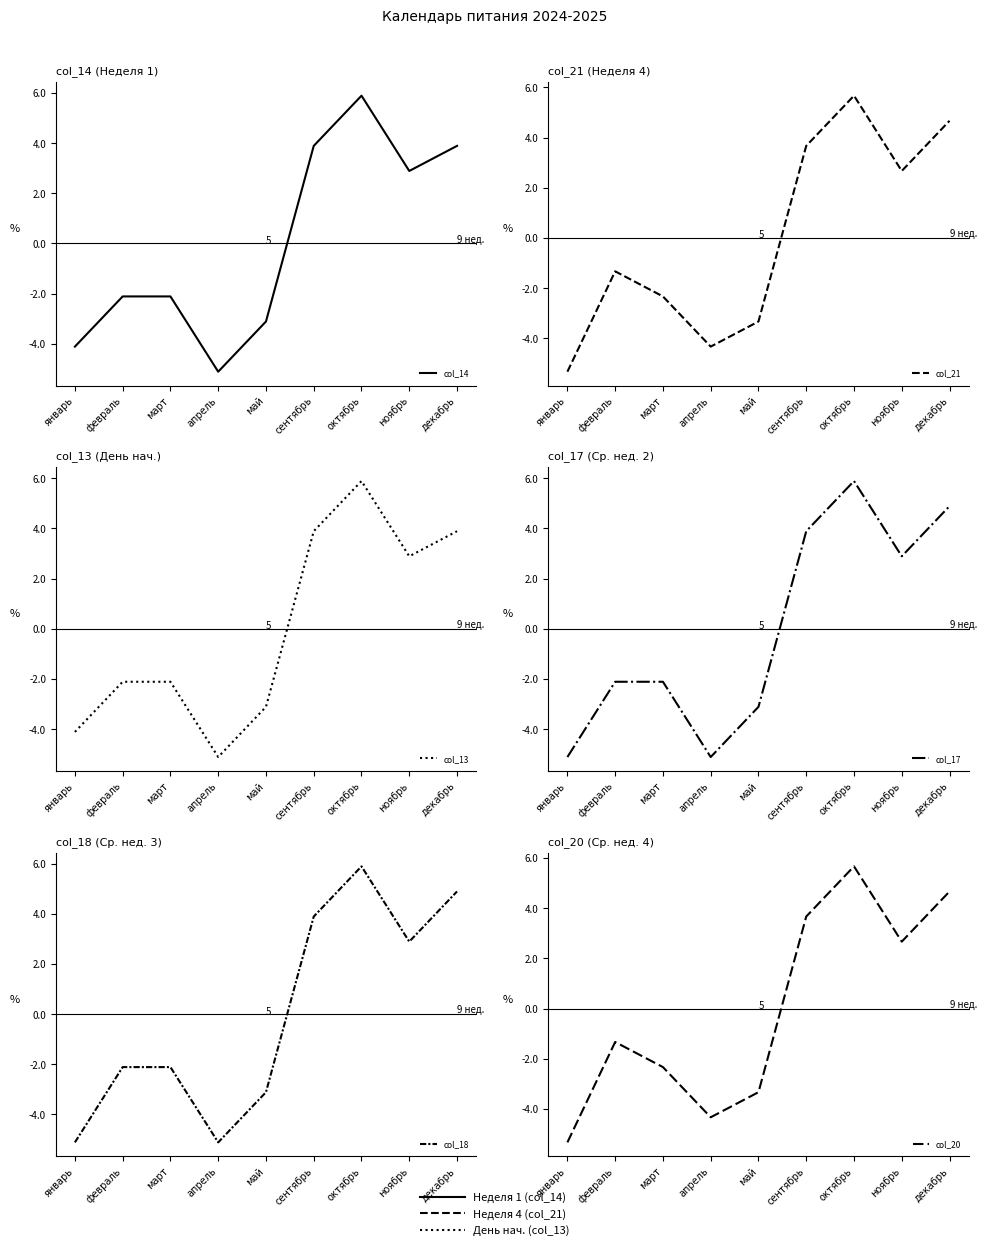

What is the difference between the highest and lowest values at сентябрь?

0.2